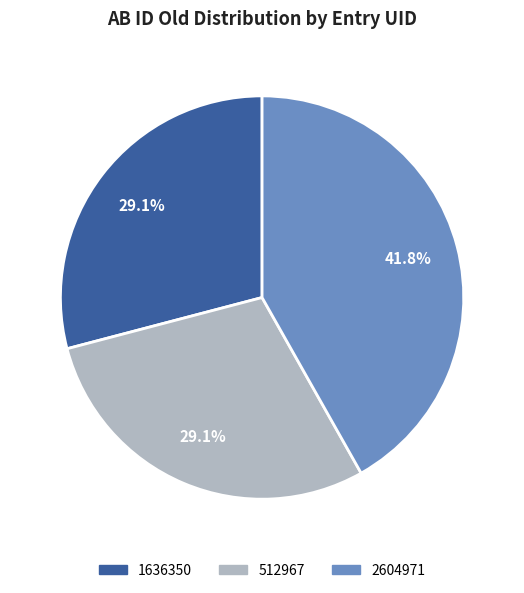

Is it true that 1636350 is 29% of the pie?

True